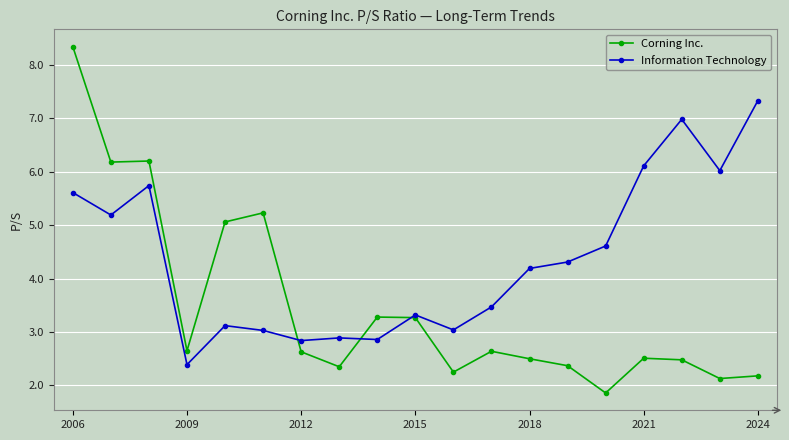

How many times do Corning Inc. and Information Technology cross each other?

3